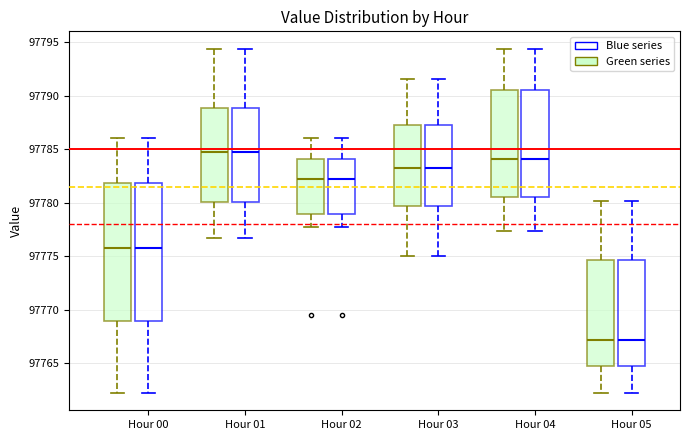

Where does the median line of the box for Hour 02 (Blue series) sit on the y-axis? The values are not printed on the chart, so give them approximately, as read against the axis.

97782.5